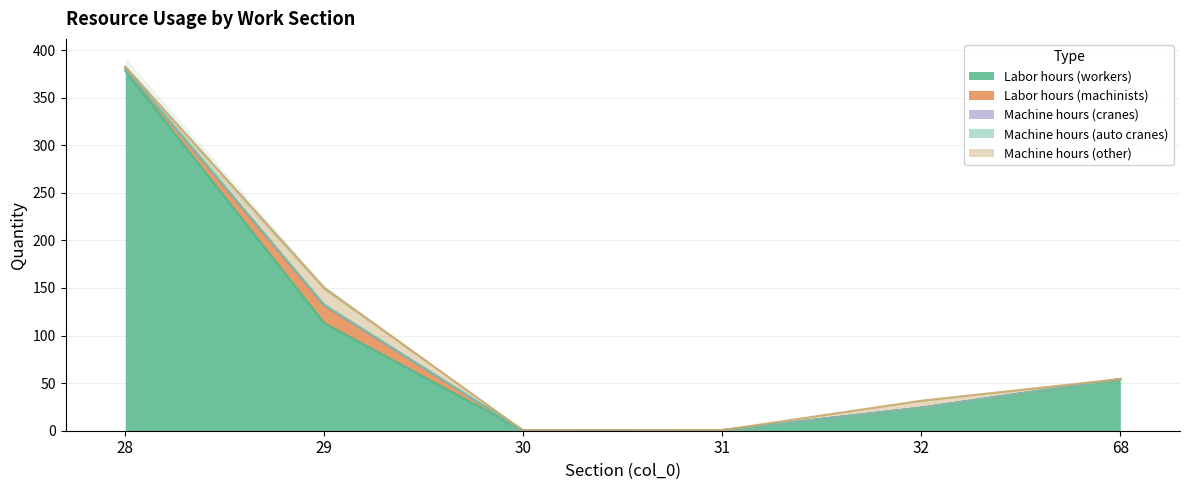

At which category is the sum across all series the highest?

28